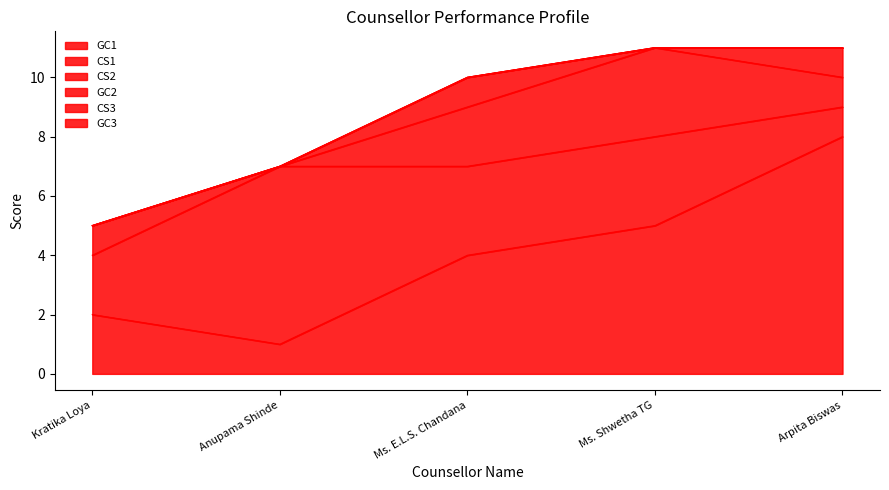

The CS1 series shows 3 at Kratika Loya. True or false?

False